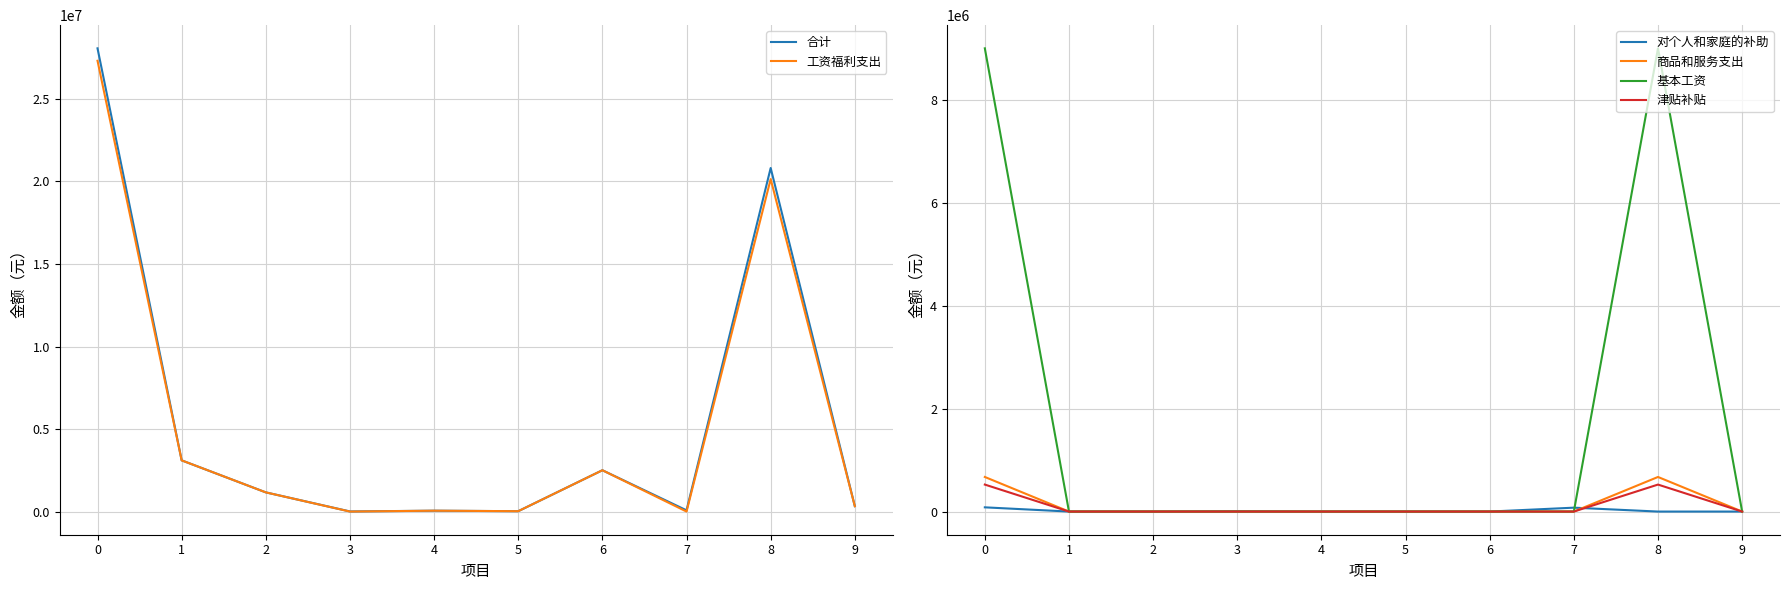

Reading left to right, extract all data points from this chart.

合计: 0=28069360.6	1=3102041.8	2=1162679.3	3=6440.0	4=52437.4	5=22445.2	6=2504052.0	7=75626.0	8=20818093.6	9=325545.2
工资福利支出: 0=27315210.1	1=3102041.8	2=1162679.3	3=0.0	4=52437.4	5=22445.2	6=2504052.0	7=0.0	8=20146009.1	9=325545.2
对个人和家庭的补助: 0=82066.0	1=0.0	2=0.0	3=6440.0	4=0.0	5=0.0	6=0.0	7=75626.0	8=0.0	9=0.0
商品和服务支出: 0=672084.5	1=0.0	2=0.0	3=0.0	4=0.0	5=0.0	6=0.0	7=0.0	8=672084.5	9=0.0
基本工资: 0=9001730.7	1=0.0	2=0.0	3=0.0	4=0.0	5=0.0	6=0.0	7=0.0	8=9001730.7	9=0.0
津贴补贴: 0=524401.0	1=0.0	2=0.0	3=0.0	4=0.0	5=0.0	6=0.0	7=0.0	8=524401.0	9=0.0